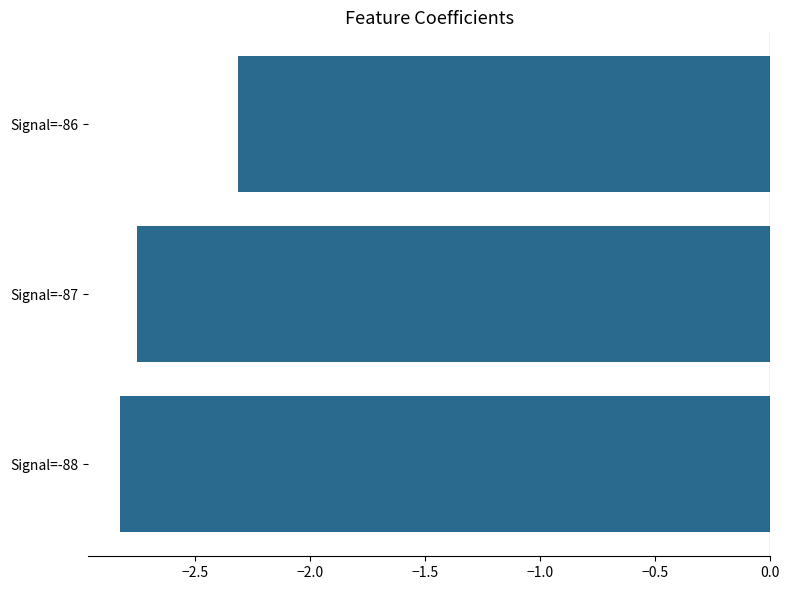

Between Signal=-86 and Signal=-87, which is larger?

Signal=-86